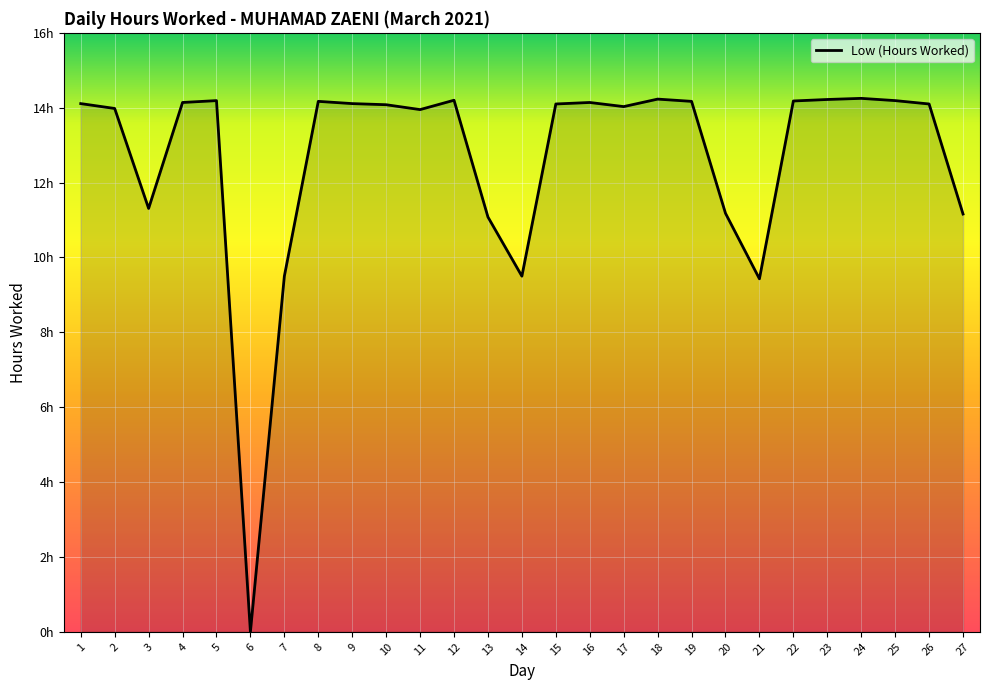

Is this an area chart (filled region under the line)?

No